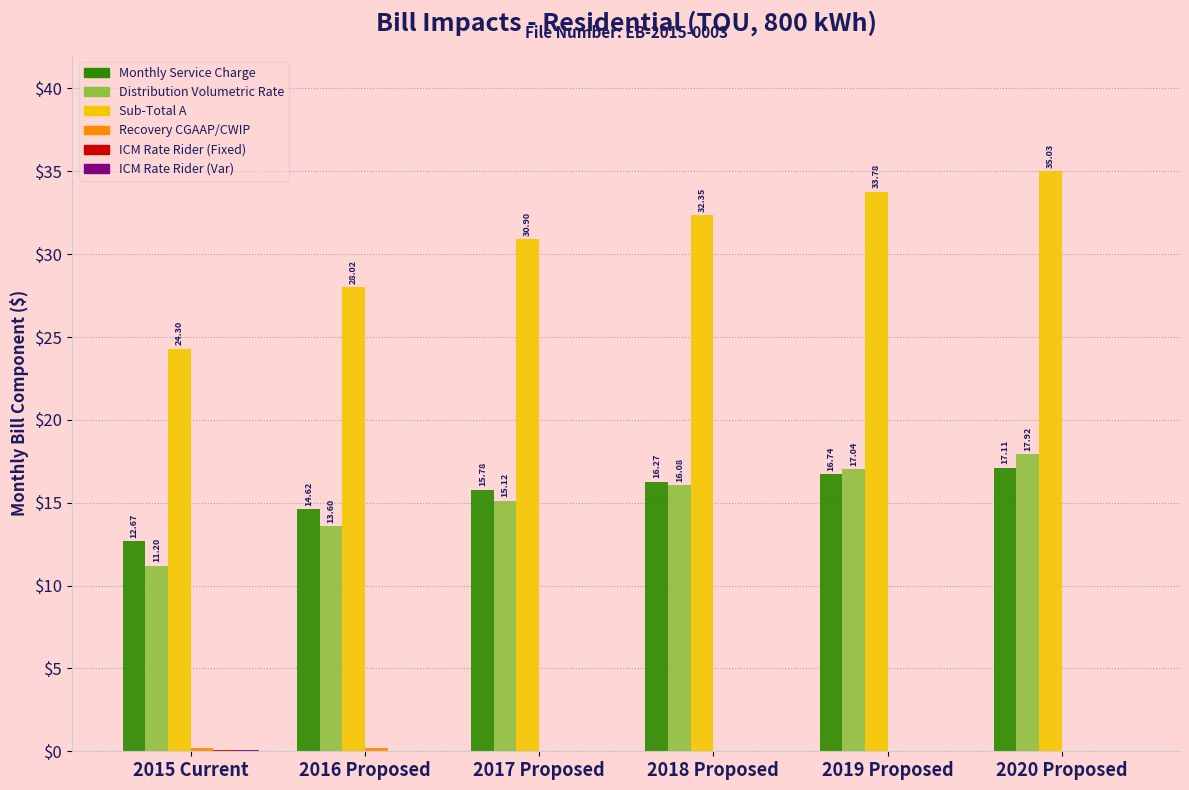

Which category has the highest value across all series?

2020 Proposed